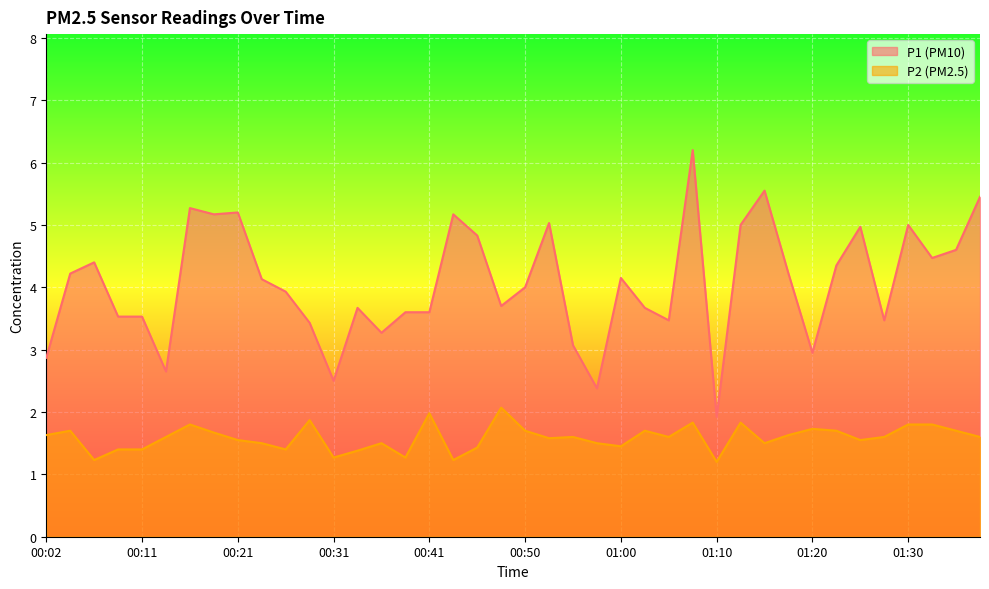

At which label does P1 first exceed 4?

00:04